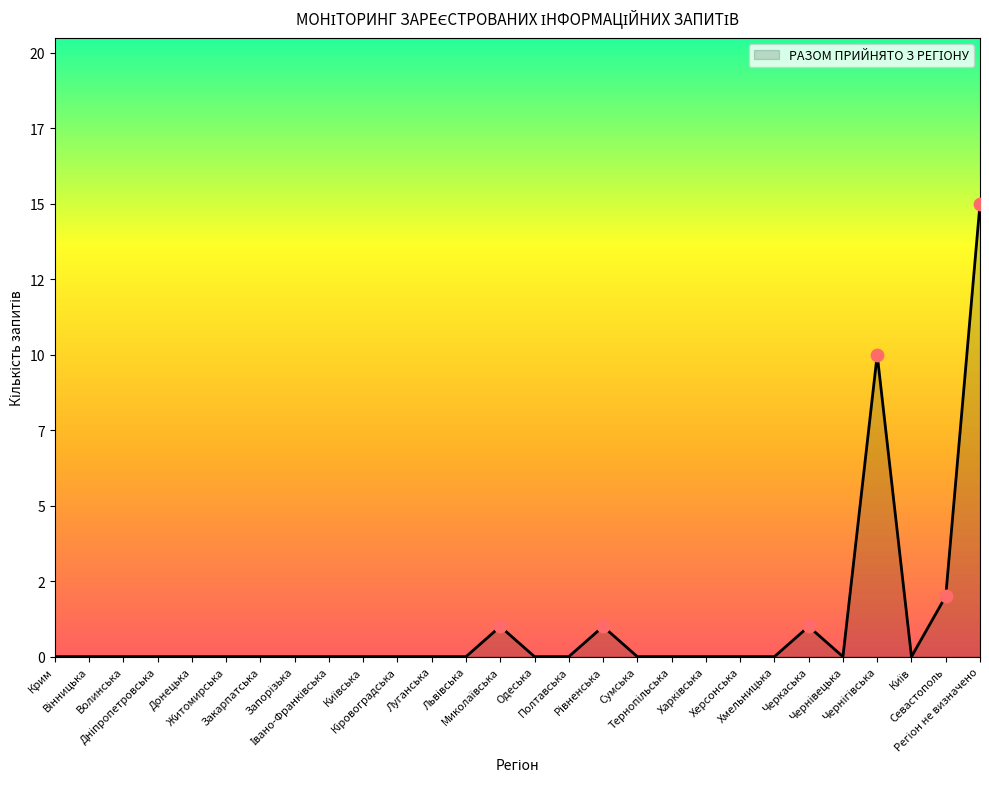

Does the chart have visible grid lines?

No